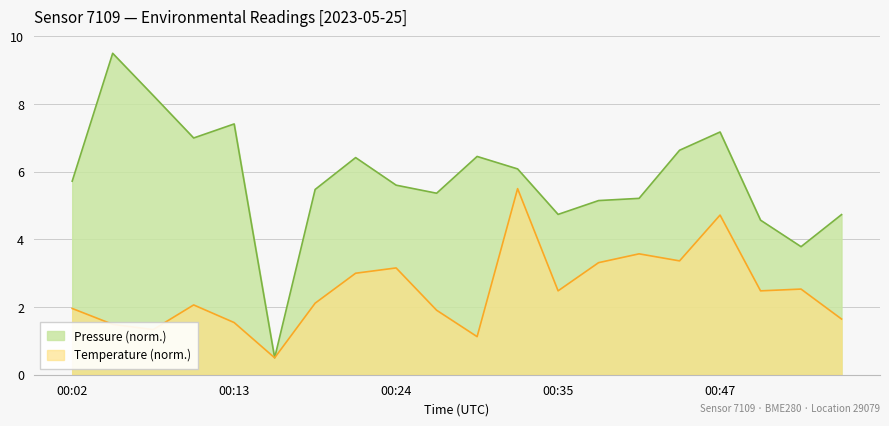

True or false: pressure and temperature cross at least once.

False